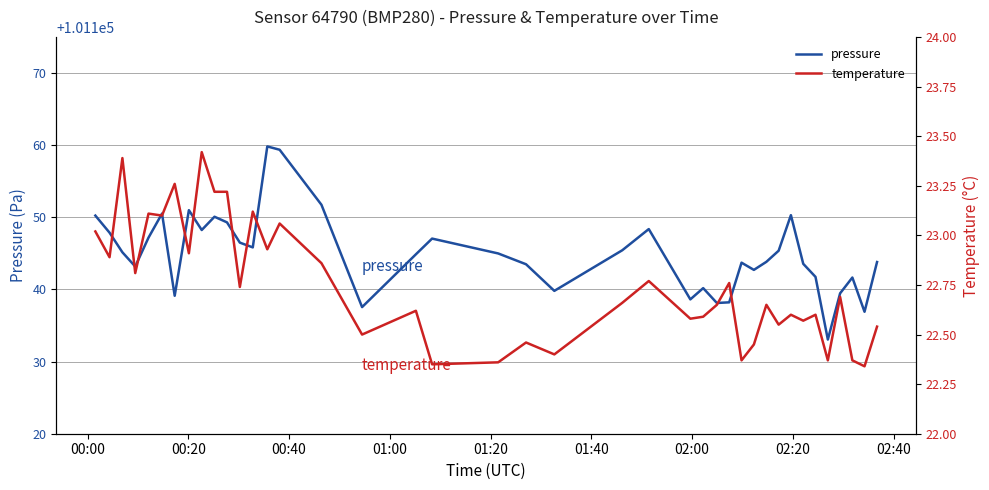

Which series has the largest total across all categories?

pressure